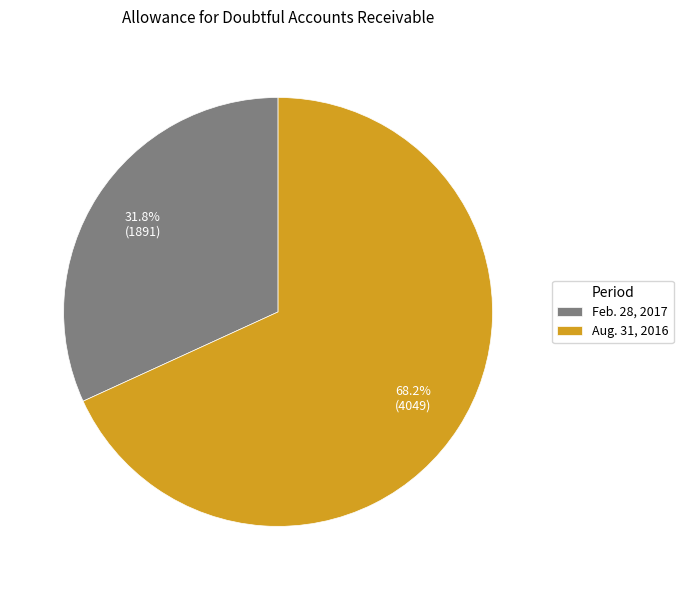

How many slices are in this pie chart?

2